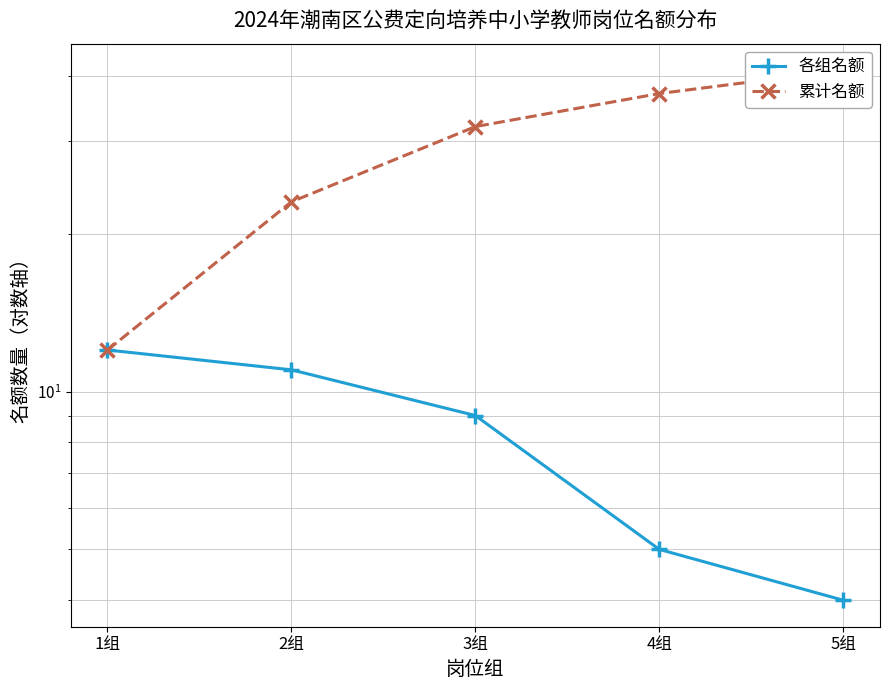

What is the spread (max minus min) of values at 4组?

32